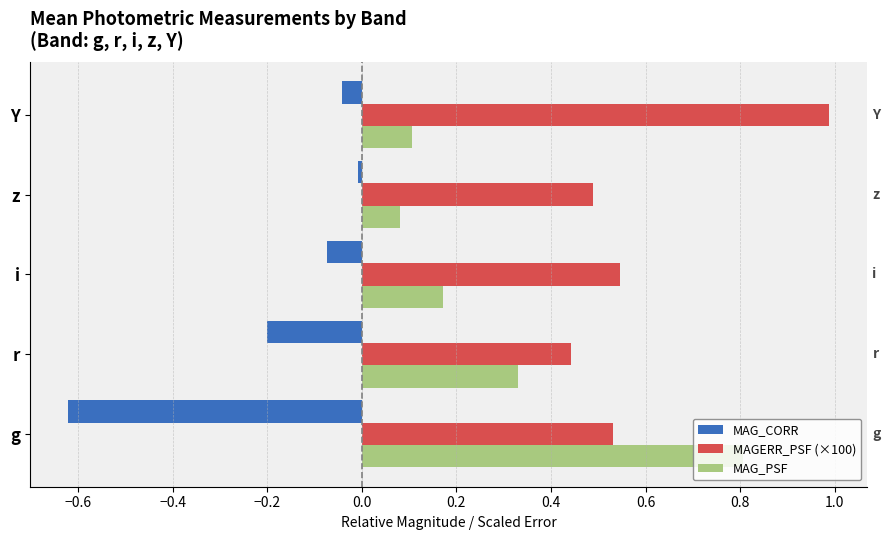

Which series has the largest range (max minus min)?

MAG_PSF